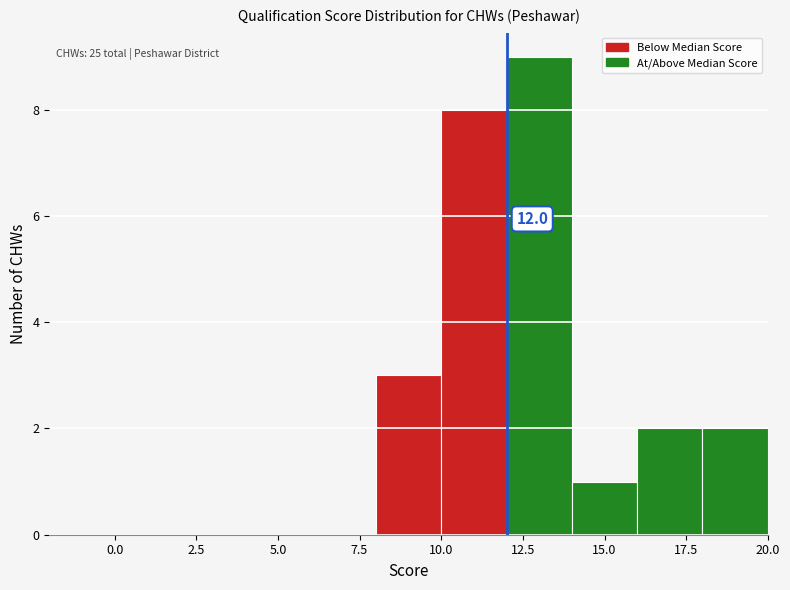

Over which range of the x-axis is the bar tallest?

12 to 14